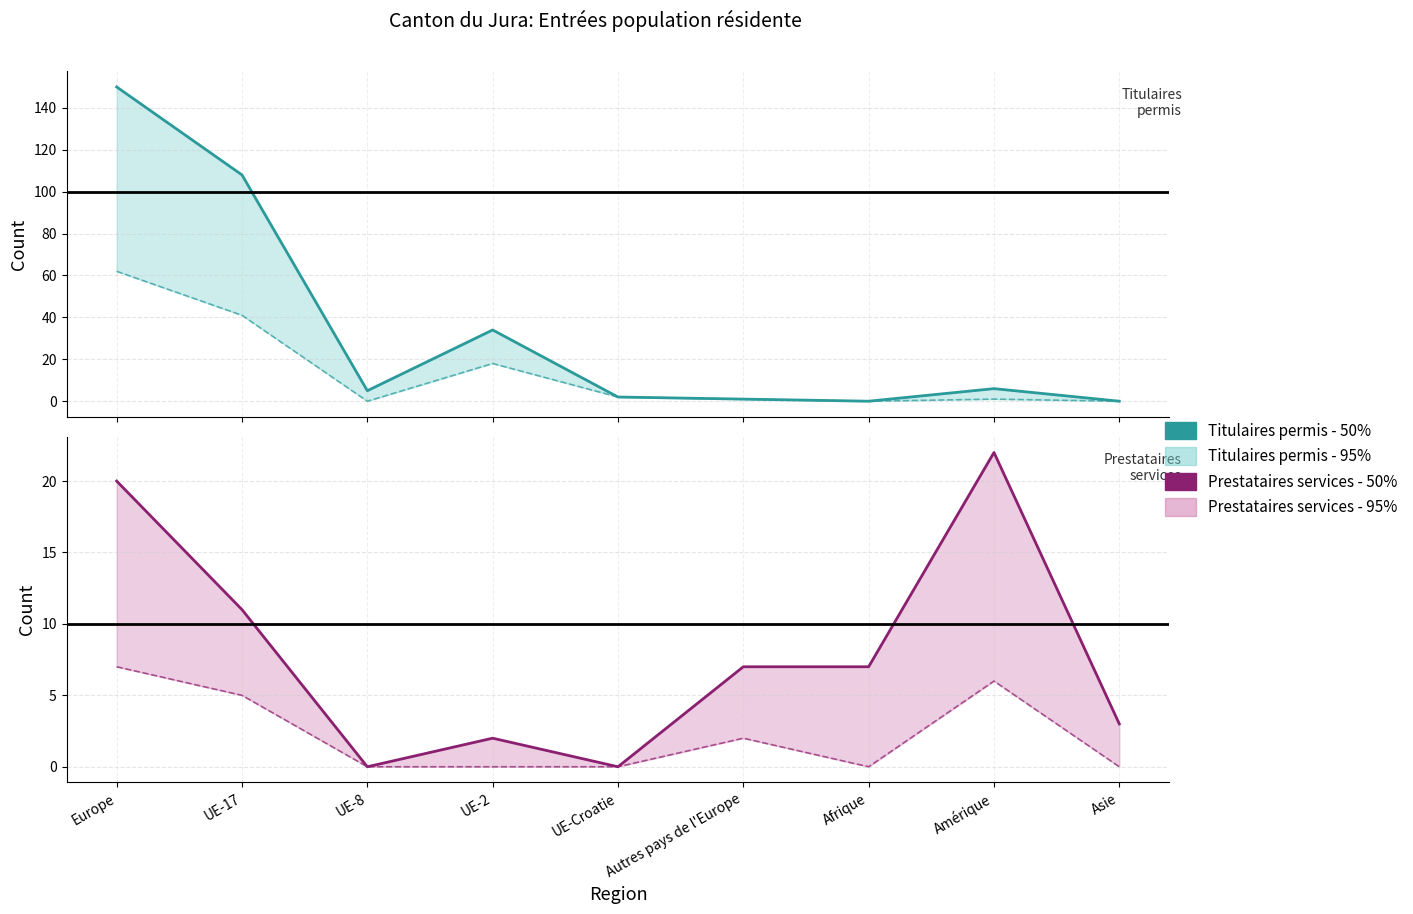

True or false: Titulaires permis courte durée - 50% has a value of 0 at Asie.

True